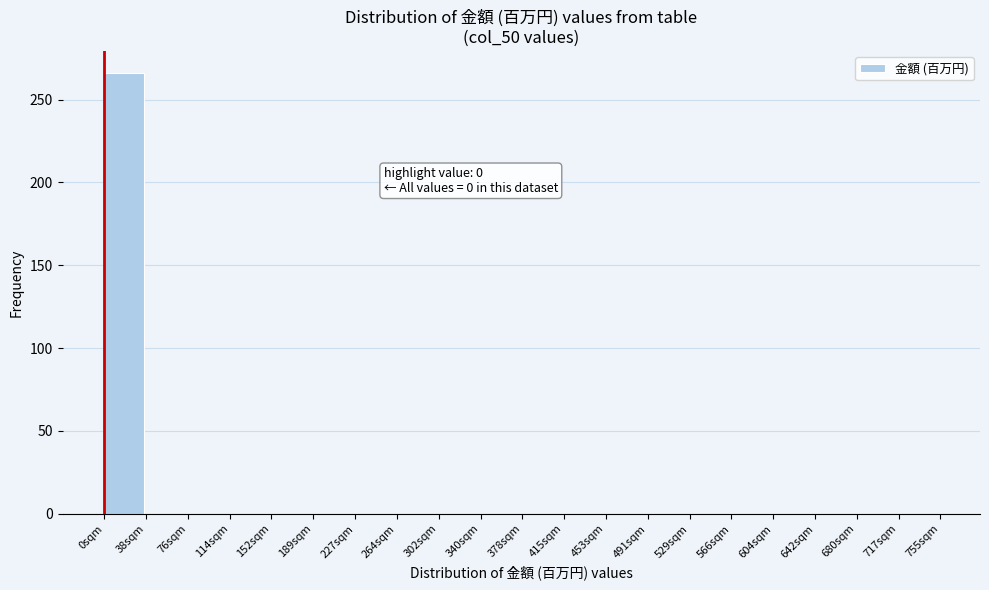

Over which range of the x-axis is the bar tallest?

0 to 38